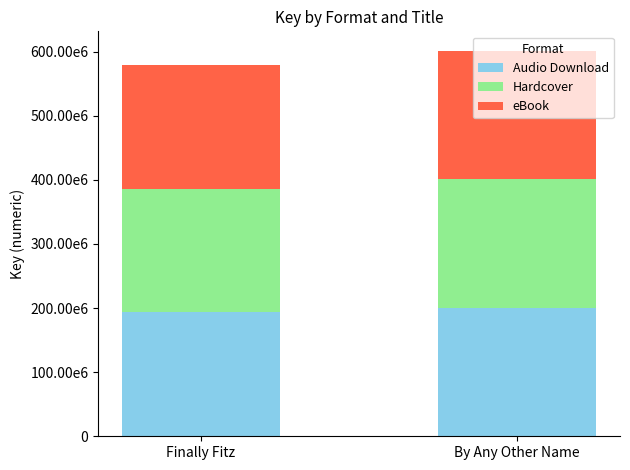

Between Finally Fitz and By Any Other Name, which is larger?

By Any Other Name